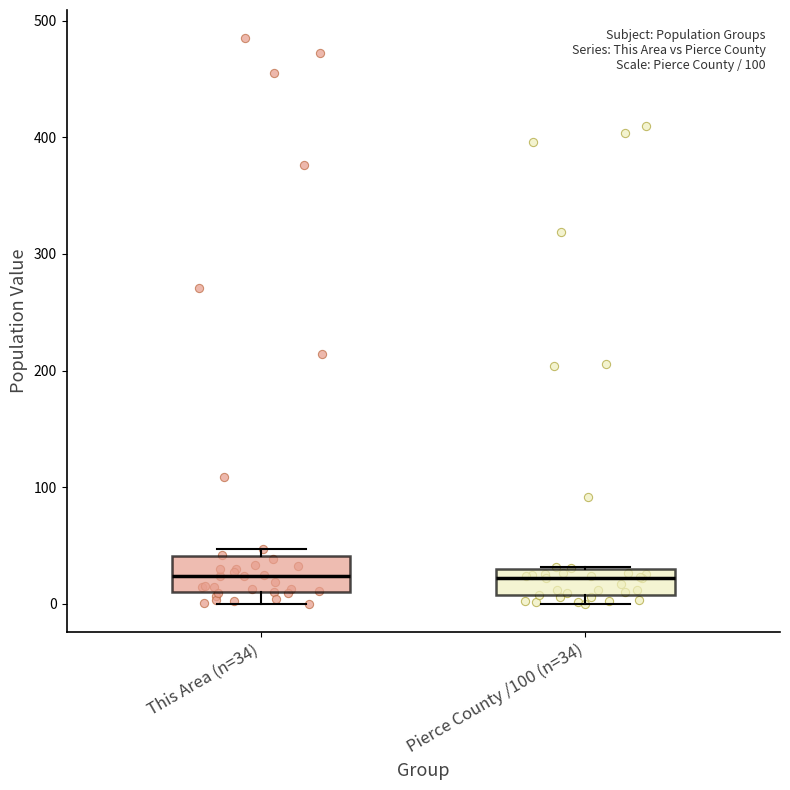

Reading left to right, read every box against the y-axis: the position of its median line, the range the box covers, and the ends of its whiskers. The values are not printed on the chart, so give them approximately, as read against the axis.

This Area (n=34): median 20, box 10 to 40, whiskers 0 to 50
Pierce County /100 (n=34): median 20, box 10 to 30, whiskers 0 to 30